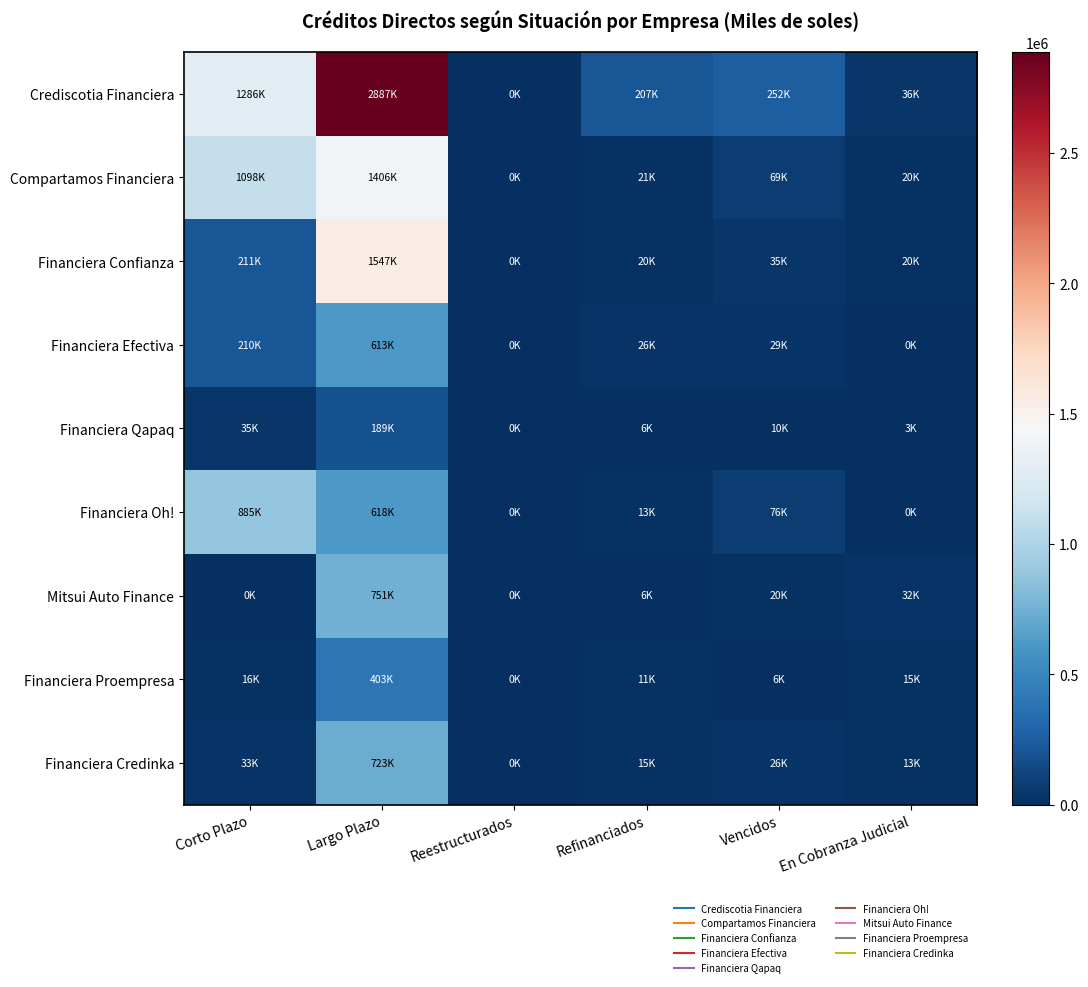

Reading left to right, list all the values displayed in this chart.

Crediscotia Financiera: Corto Plazo=1285560.8	Largo Plazo=2886742.5	Reestructurados=0.0	Refinanciados=207356.9	Vencidos=252022.3	En Cobranza Judicial=35919.8
Compartamos Financiera: Corto Plazo=1098142.9	Largo Plazo=1405998.2	Reestructurados=0.0	Refinanciados=20705.5	Vencidos=69040.4	En Cobranza Judicial=20179.3
Financiera Confianza: Corto Plazo=211167.2	Largo Plazo=1547408.5	Reestructurados=0.0	Refinanciados=20308.8	Vencidos=34785.5	En Cobranza Judicial=19897.2
Financiera Efectiva: Corto Plazo=210329.5	Largo Plazo=612971.2	Reestructurados=0.0	Refinanciados=25619.4	Vencidos=28861.5	En Cobranza Judicial=0.0
Financiera Qapaq: Corto Plazo=34990.9	Largo Plazo=188846.4	Reestructurados=0.0	Refinanciados=5709.2	Vencidos=10121.1	En Cobranza Judicial=2868.7
Financiera Oh!: Corto Plazo=884505.8	Largo Plazo=617597.9	Reestructurados=0.0	Refinanciados=12778.3	Vencidos=75921.5	En Cobranza Judicial=0.0
Mitsui Auto Finance: Corto Plazo=0.0	Largo Plazo=751282.8	Reestructurados=0.0	Refinanciados=6161.8	Vencidos=20034.0	En Cobranza Judicial=32224.9
Financiera Proempresa: Corto Plazo=16395.6	Largo Plazo=402570.9	Reestructurados=0.0	Refinanciados=11469.0	Vencidos=5631.9	En Cobranza Judicial=14661.5
Financiera Credinka: Corto Plazo=32991.1	Largo Plazo=723127.3	Reestructurados=0.0	Refinanciados=14800.4	Vencidos=25545.2	En Cobranza Judicial=12524.0